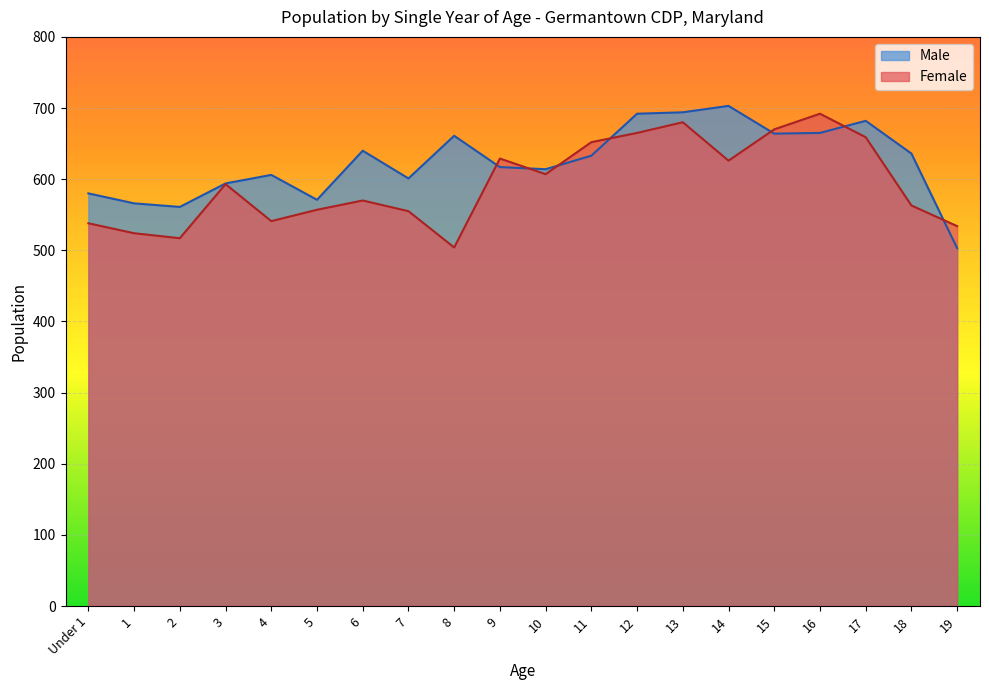

How many lines are shown in the chart?

2